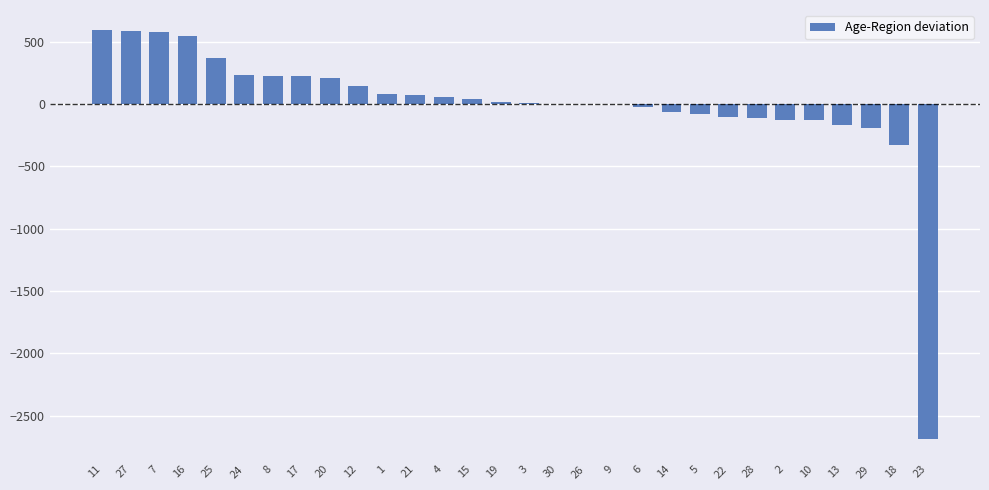

What is the maximum value shown in the chart?

590.8